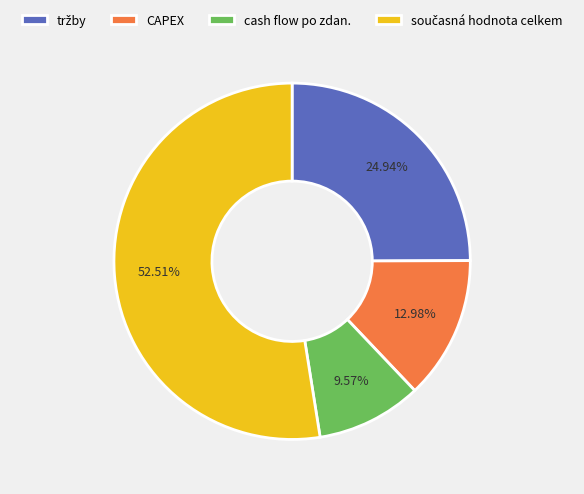

What percentage is the CAPEX slice, to the nearest percent?

13%